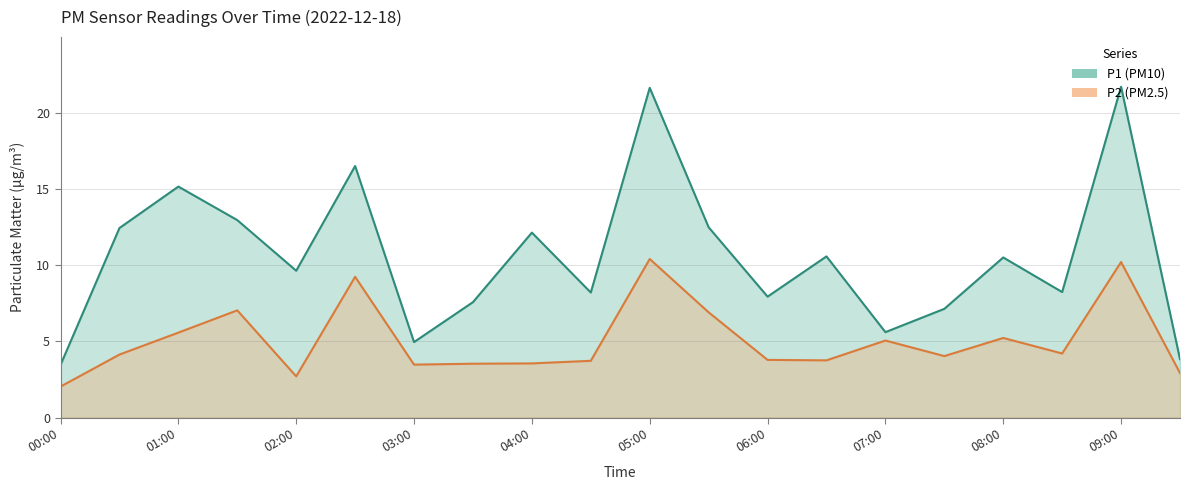

Does the chart display data point markers on the line(s)?

No